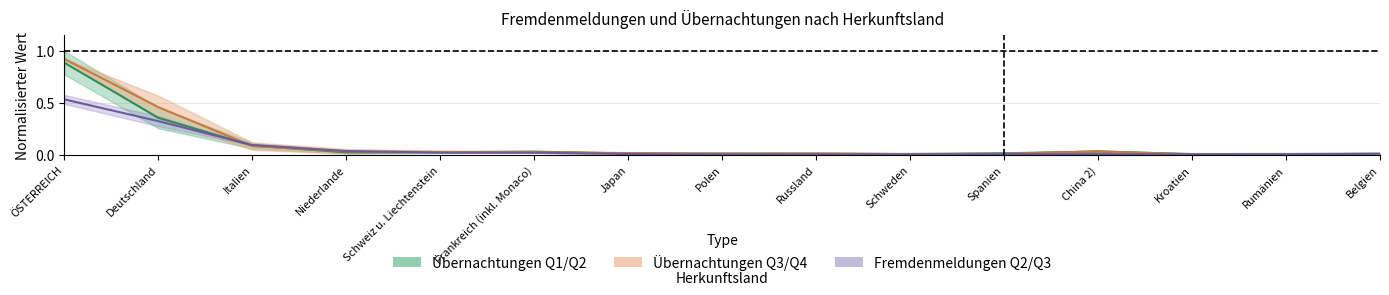

What is the maximum value for Übernachtungen Q1/Q2?

0.9